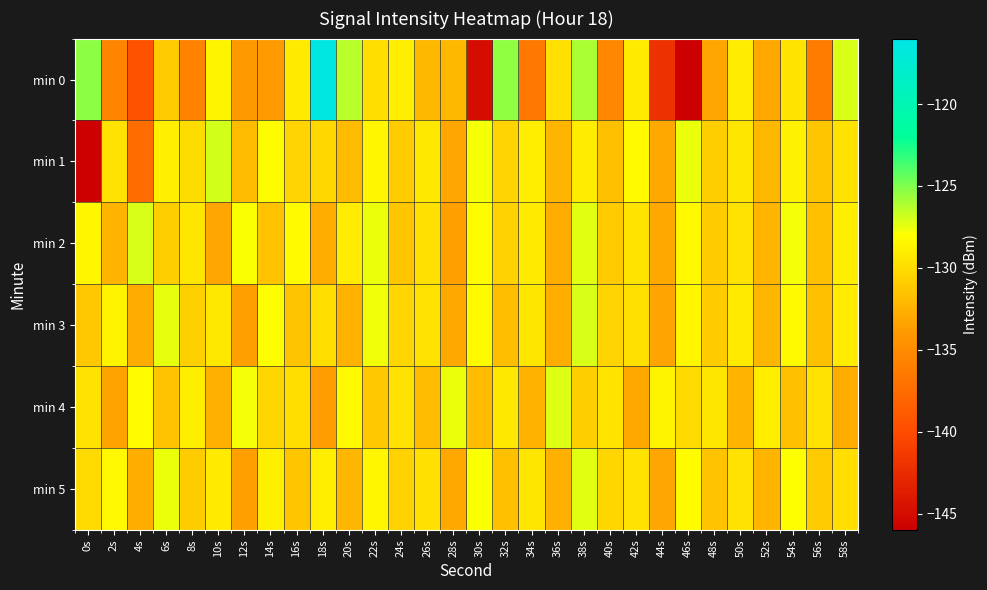

Which series has the largest total across all categories?

min 2